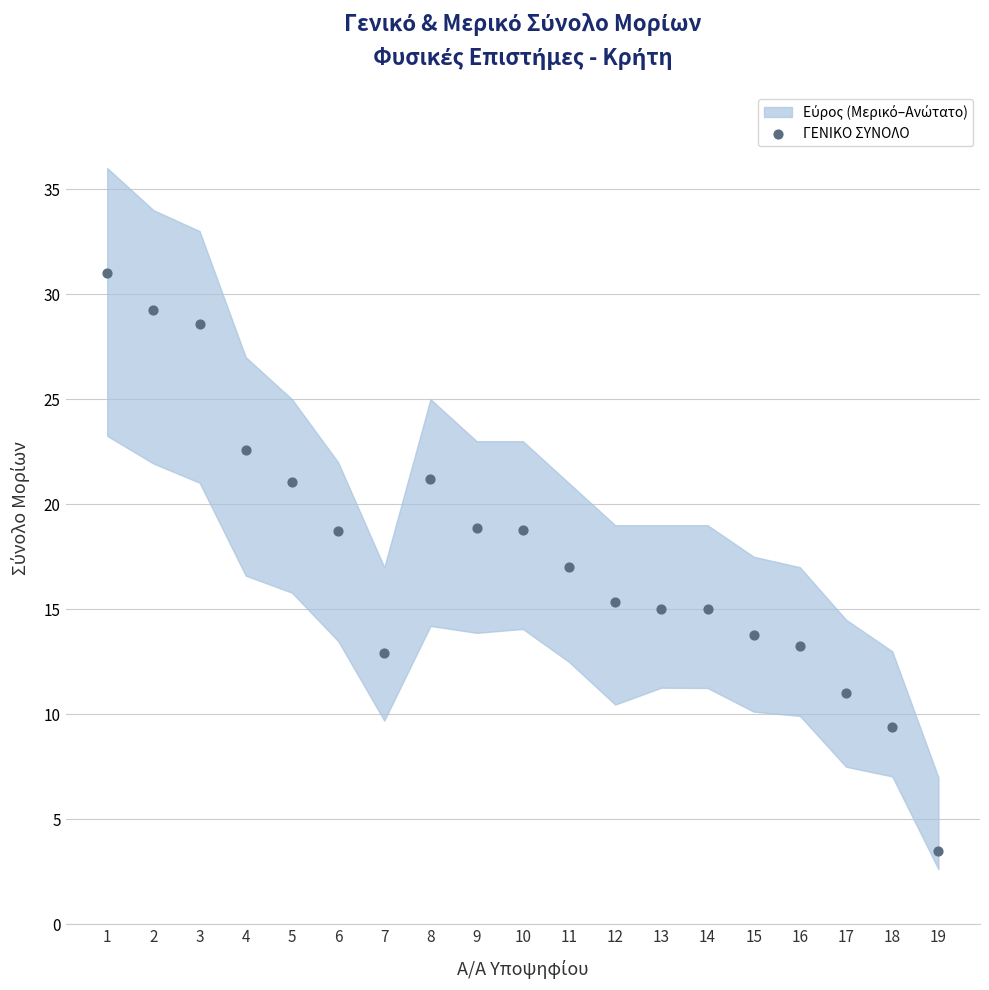

What is the range of Y values (max minus min)?

27.5